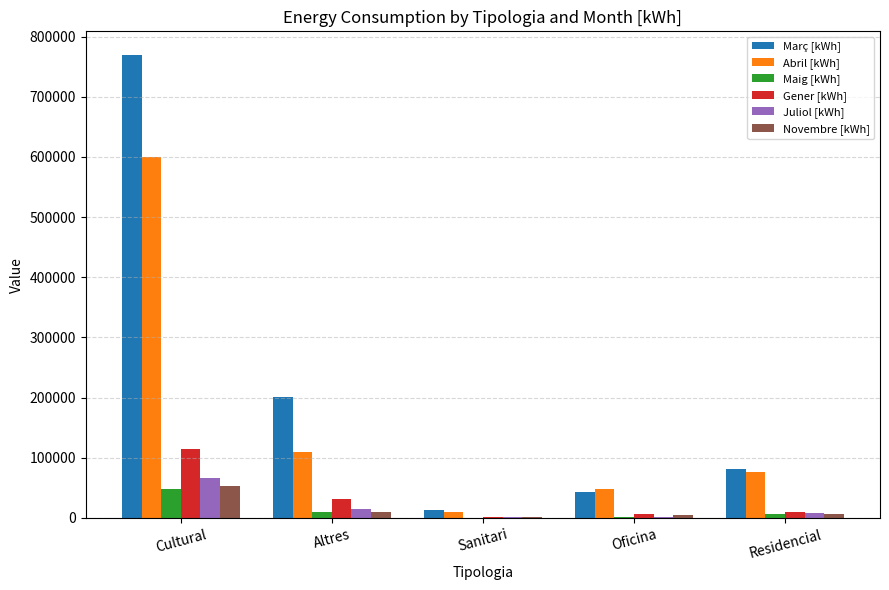

Is the value of Maig [kWh] at Sanitari greater than the value of Gener [kWh] at Altres?

No